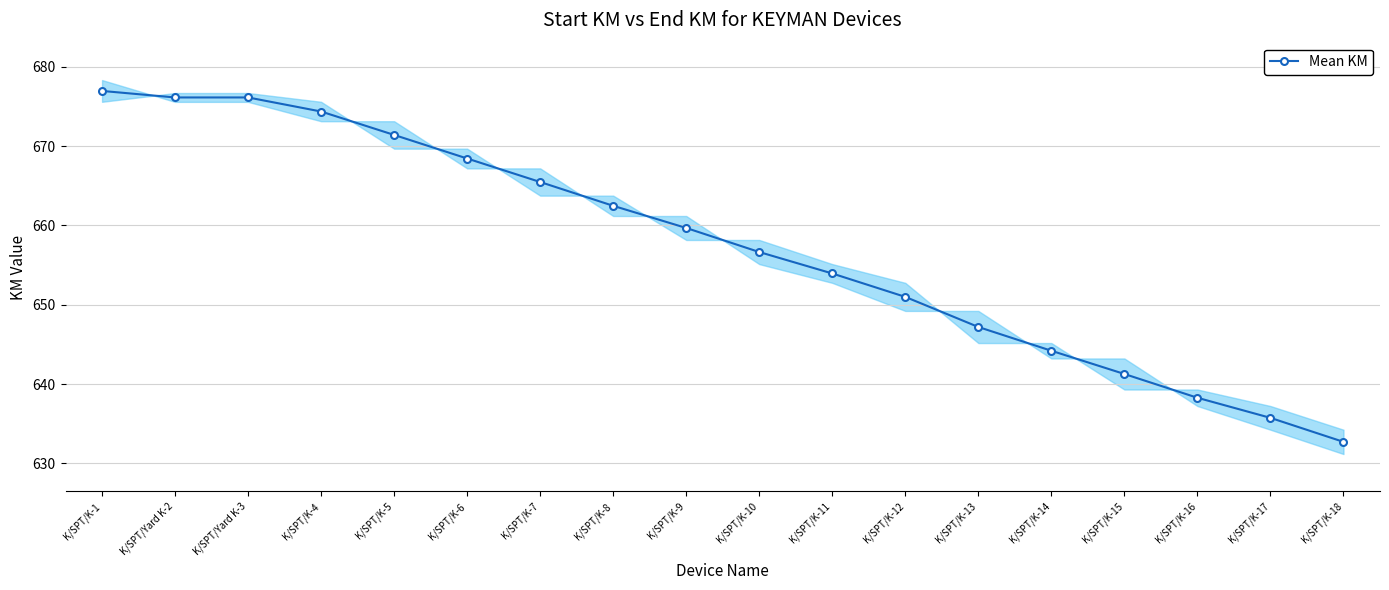

What is the ratio of the value at K/SPT/K-11 to the value at K/SPT/Yard K-3?

1.0